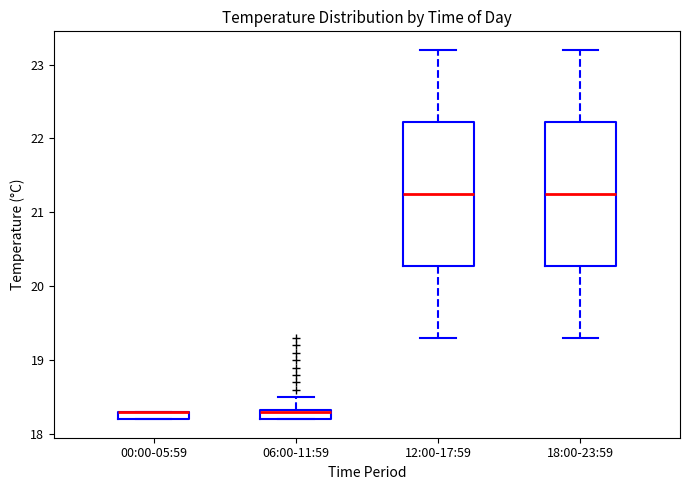

Where does the upper whisker of the box for 06:00-11:59 end on the y-axis? The values are not printed on the chart, so give them approximately, as read against the axis.

18.5